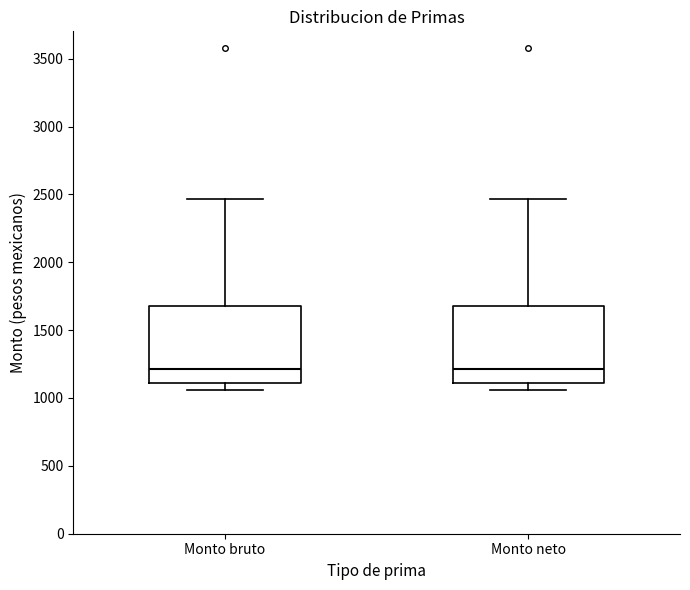

Reading left to right, read every box against the y-axis: the position of its median line, the range the box covers, and the ends of its whiskers. The values are not printed on the chart, so give them approximately, as read against the axis.

Monto bruto: median 1200, box 1100 to 1700, whiskers 1050 to 2450
Monto neto: median 1200, box 1100 to 1700, whiskers 1050 to 2450